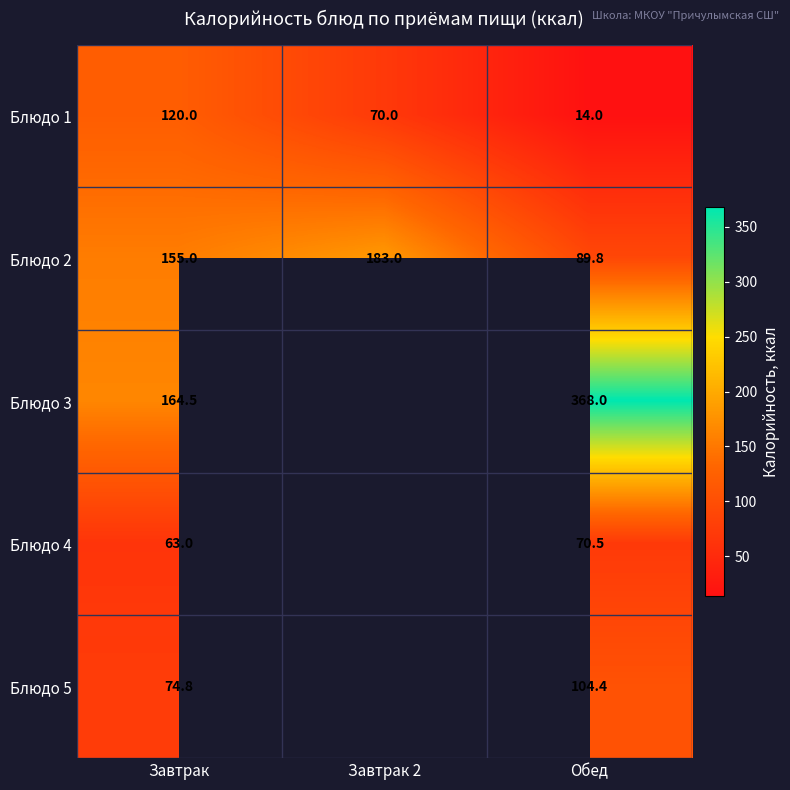

What is the spread (max minus min) of values at Завтрак?

101.5